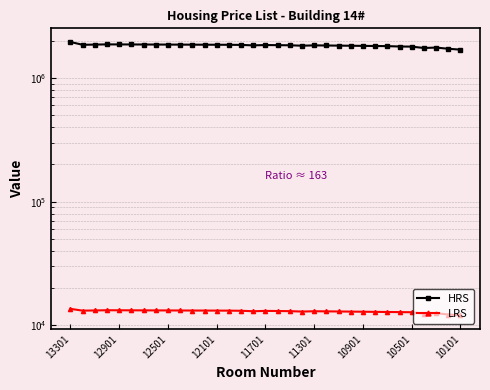

Is it true that HRS equals 2513660.9 at 18?

False